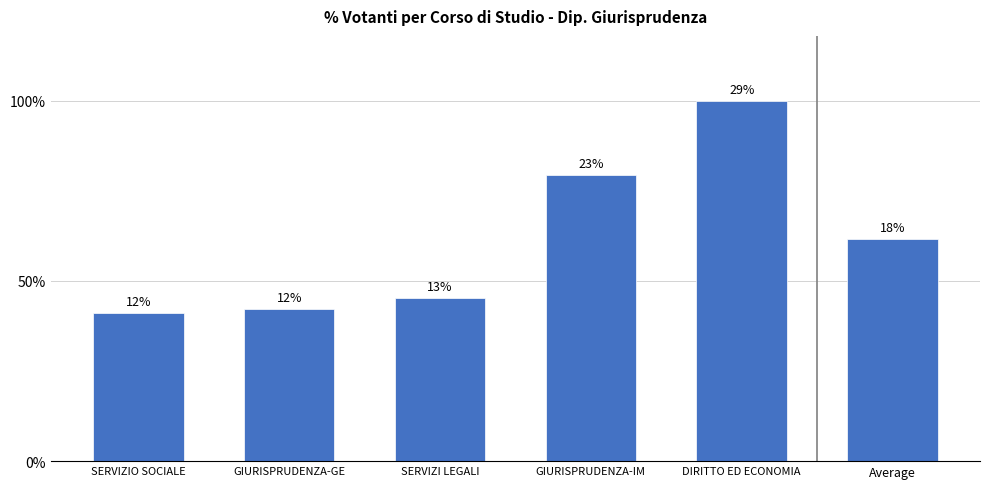

Approximately how many times larger is the value at DIRITTO ED ECONOMIA compared to GIURISPRUDENZA-IM?

1.3